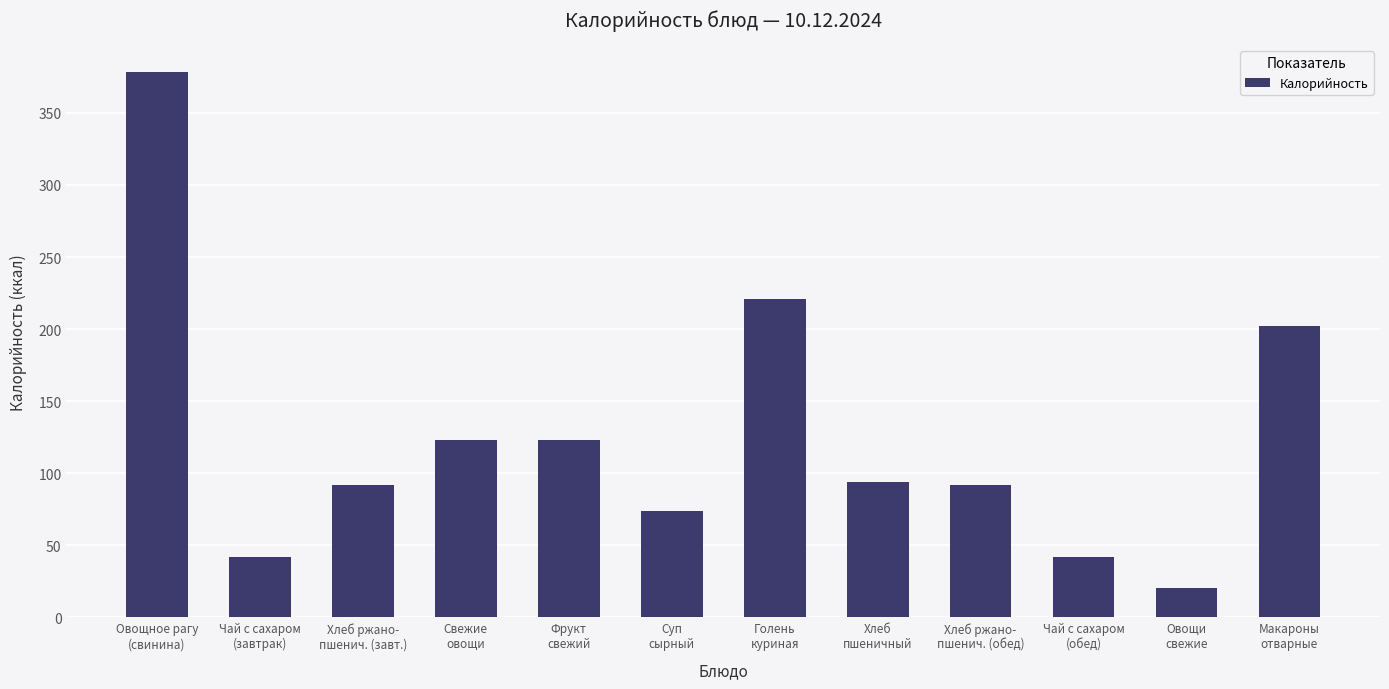

The value at Голень
куриная is 221.0. True or false?

True